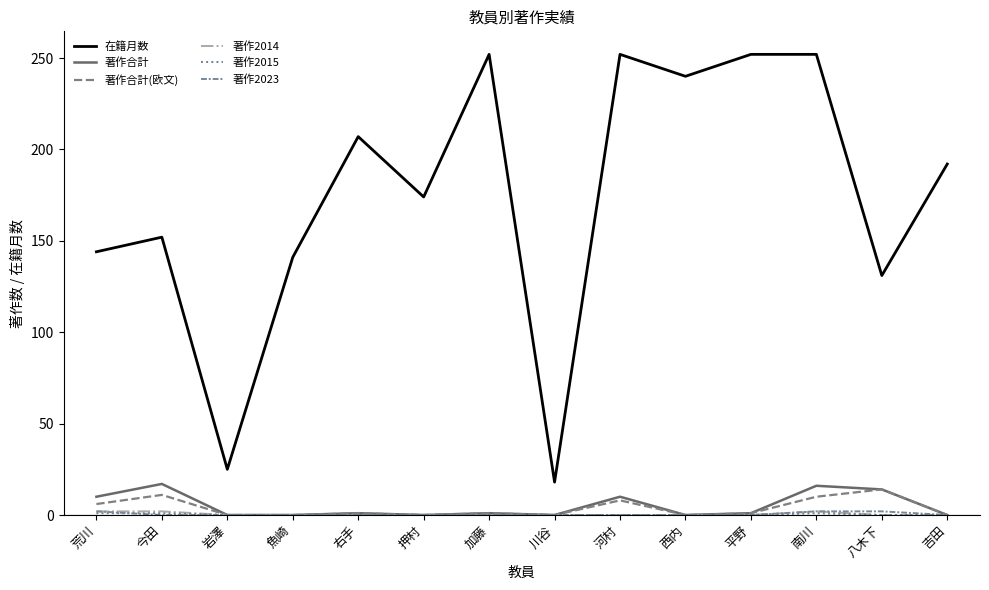

Where is the first local maximum for 在籍月数?

今田